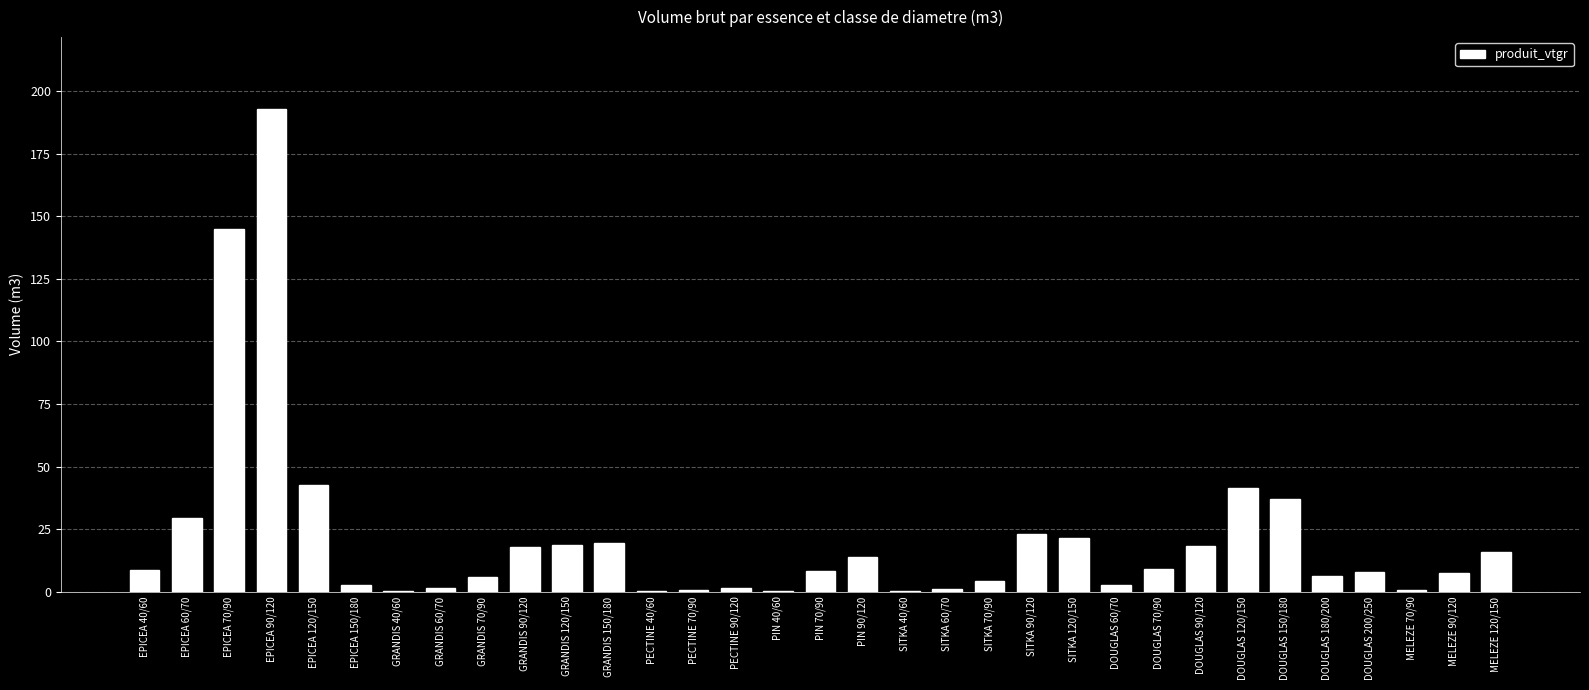

What is the greatest value displayed?

192.7